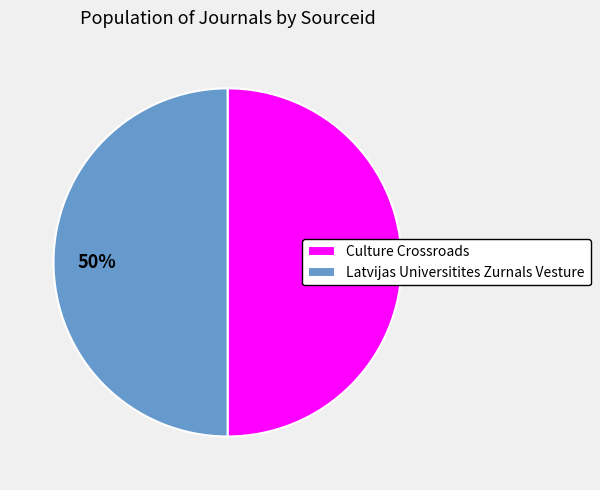

Do Latvijas Universitites Zurnals Vesture and Culture Crossroads together represent more than half of the pie?

Yes